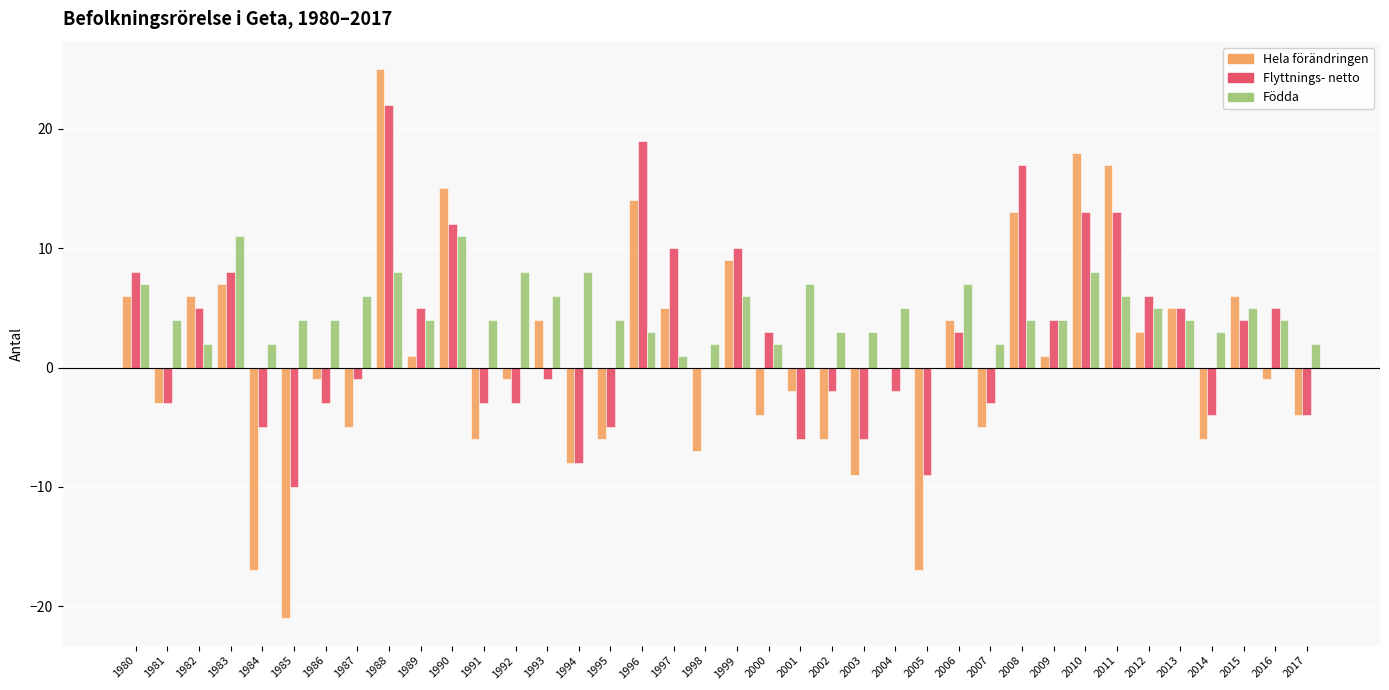

The Flyttnings- netto series shows 10 at 1997. True or false?

True